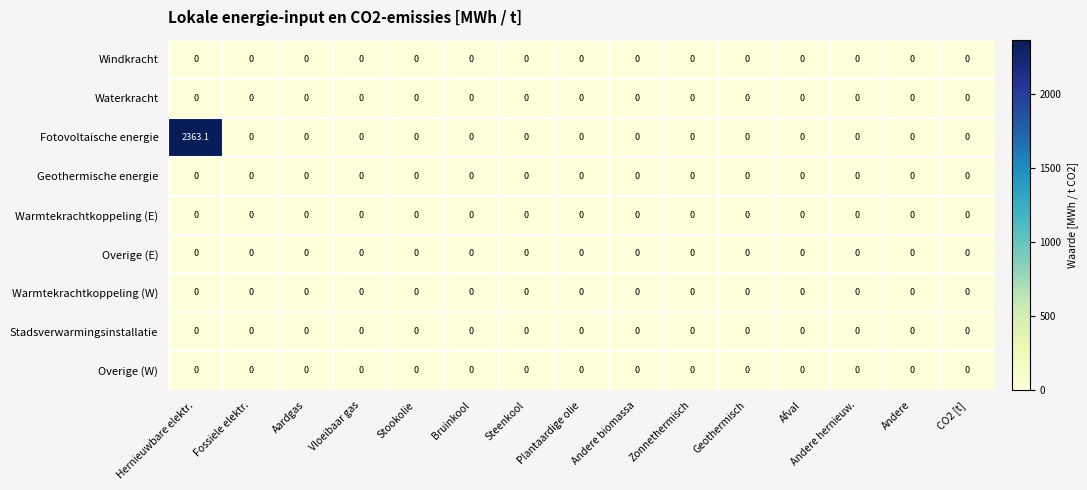

Which series has the largest range (max minus min)?

Fotovoltaische energie